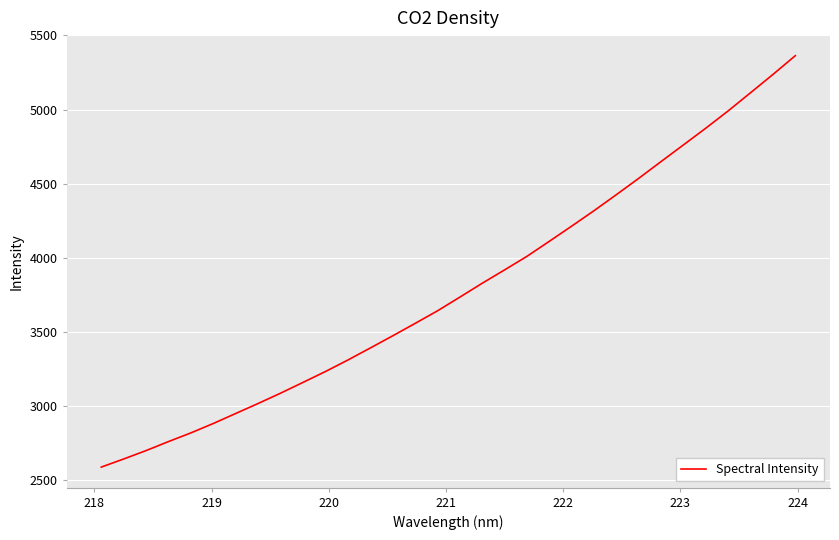

What is the smallest value displayed?

2588.6